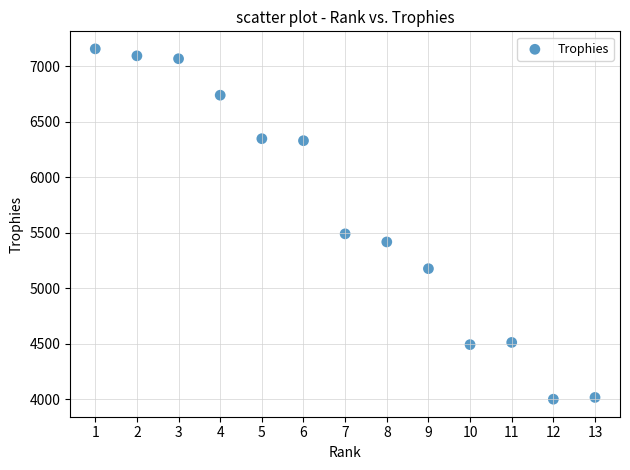

What is the range of X values (max minus min)?

12